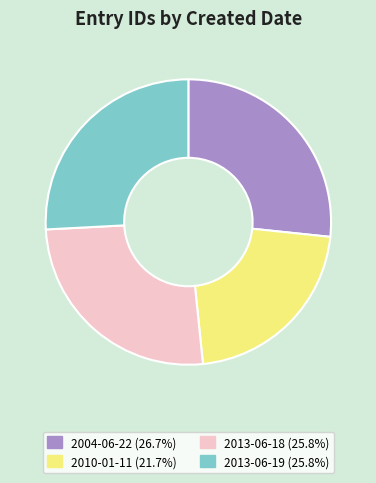

Is there a majority slice in this chart?

No